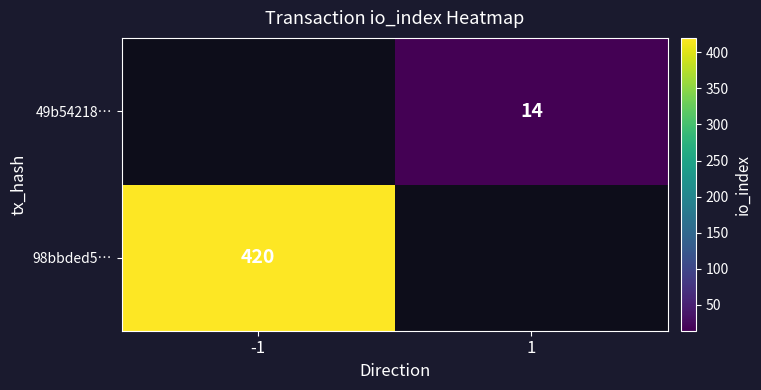

True or false: 98bbded5… has a value of 420 at -1.

True